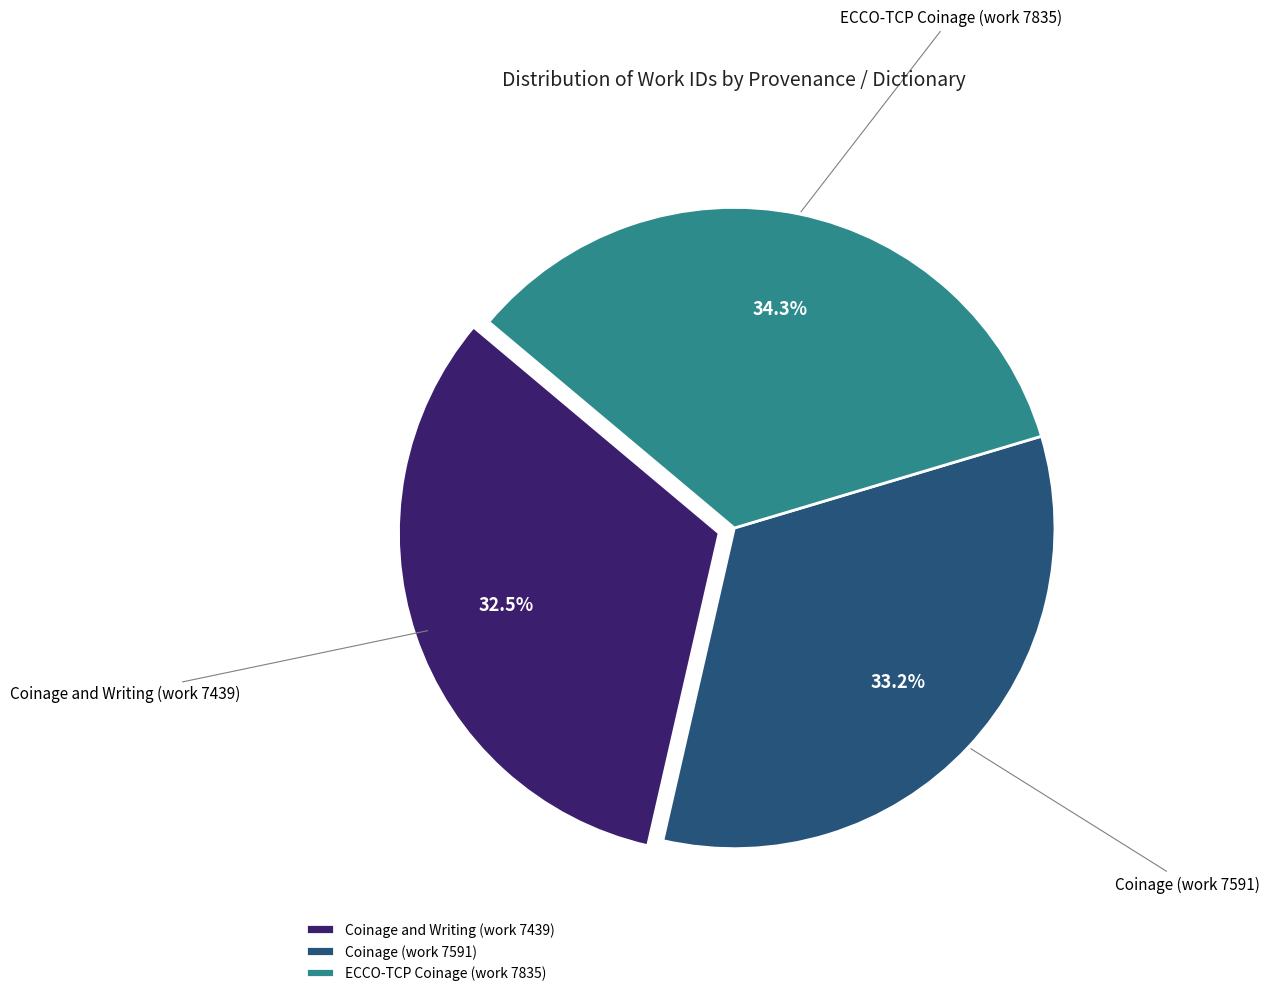

What percentage is the ECCO-TCP Coinage (work 7835) slice, to the nearest percent?

34%